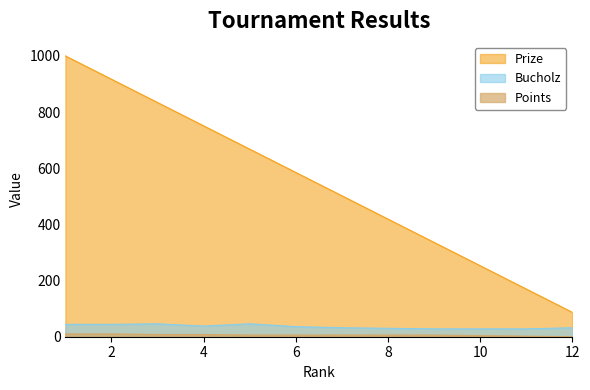

What is the spread (max minus min) of values at 7?

496